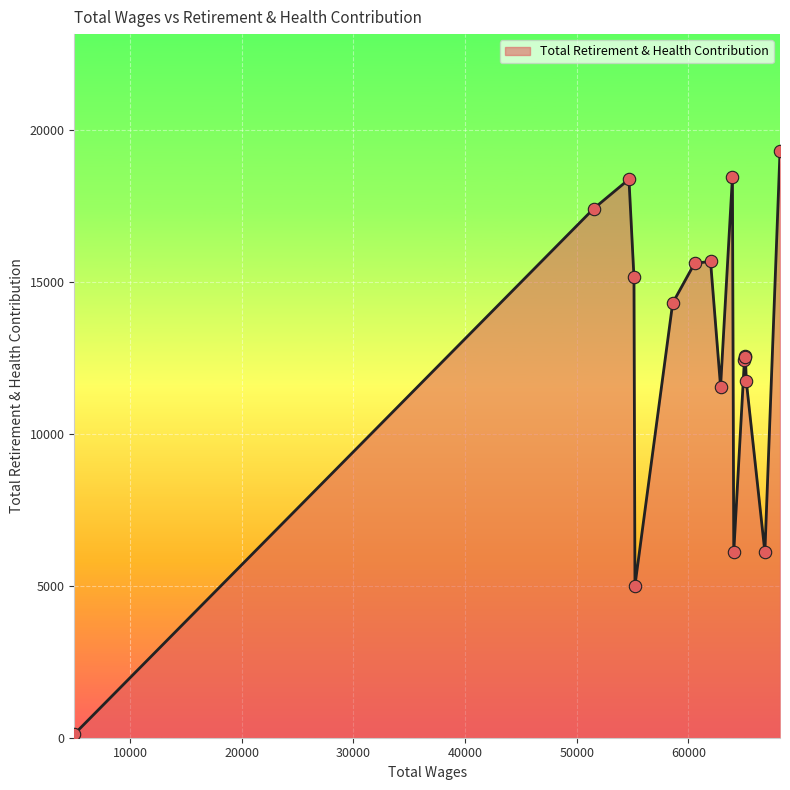

What is the greatest value displayed?

19299